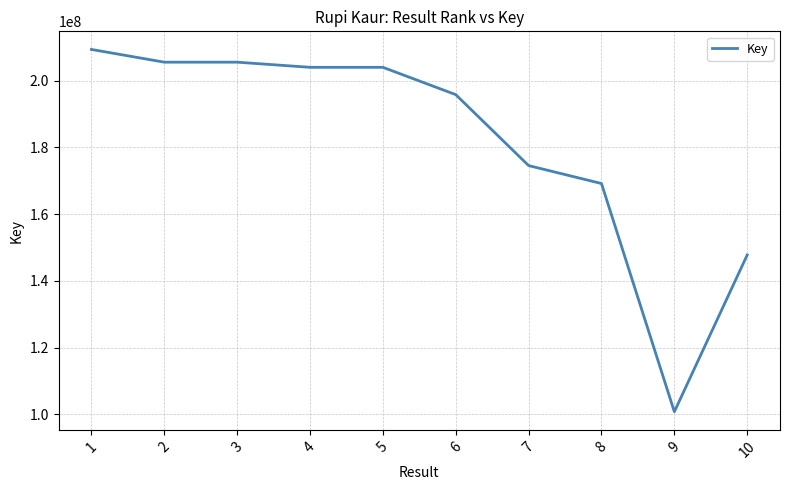

What is the minimum value shown in the chart?

100735565